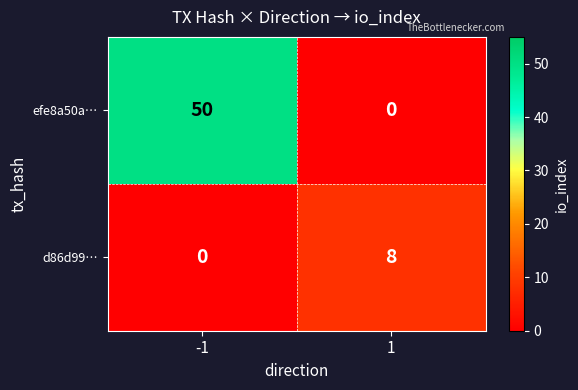

True or false: efe8a50a… has a value of 74 at -1.

False